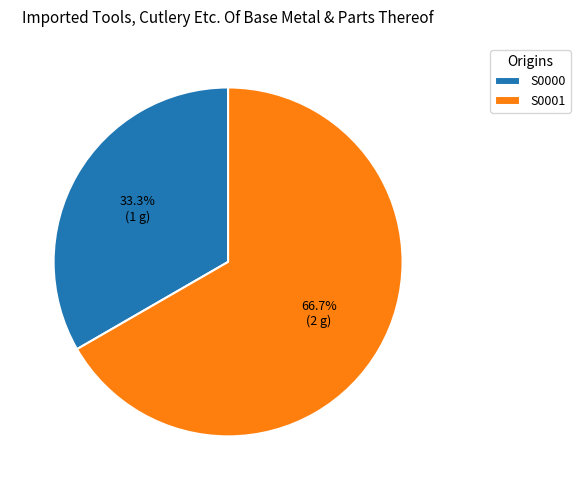

Is the sum of S0000 and S0001 greater than half?

Yes